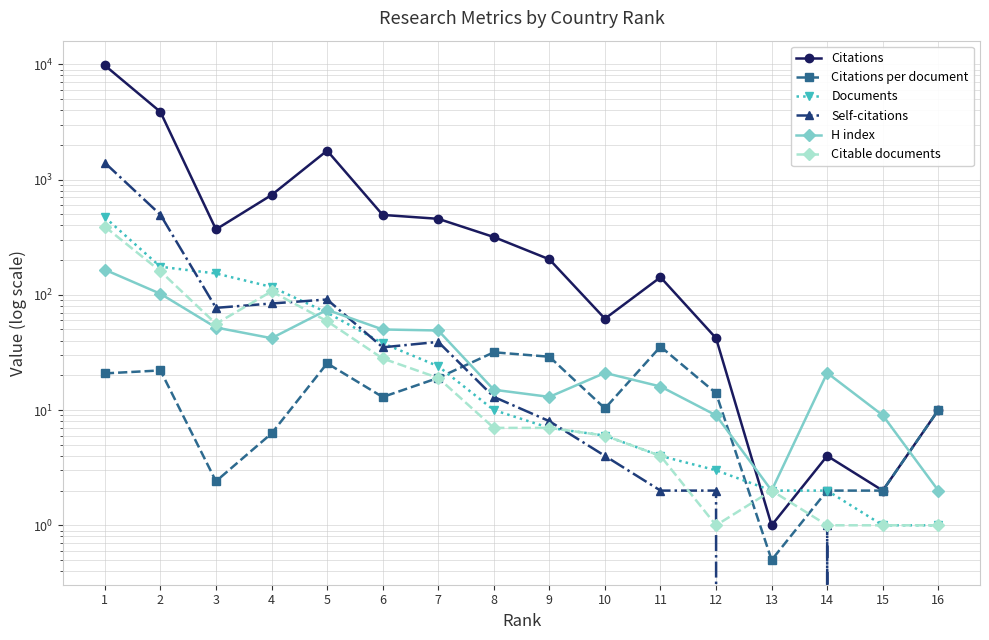

Which has a higher value, 8 or 12?

8